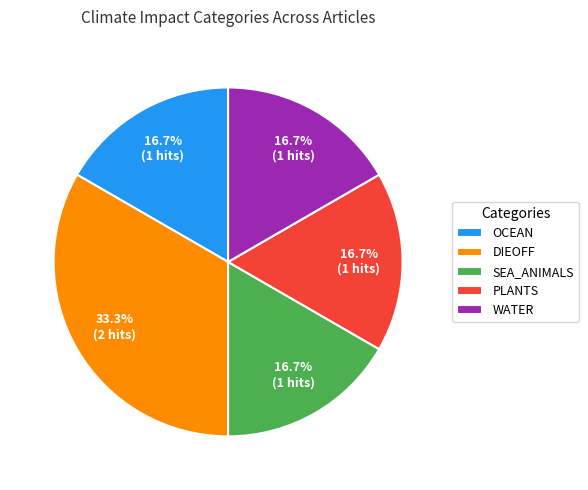

How many slices are in this pie chart?

5